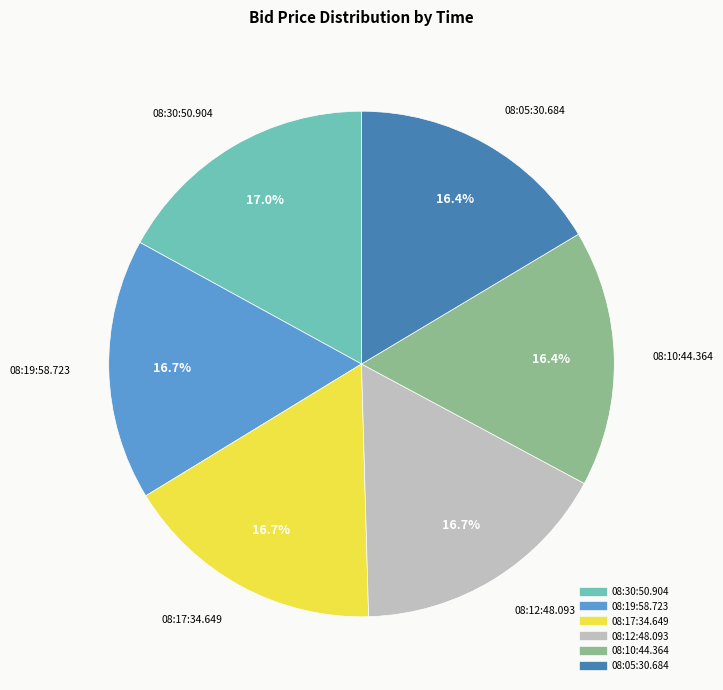

Is it true that 08:05:30.684 is 7% of the pie?

False